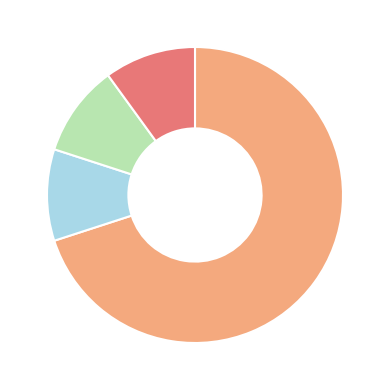

Is there any slice that represents more than half of the pie?

Yes